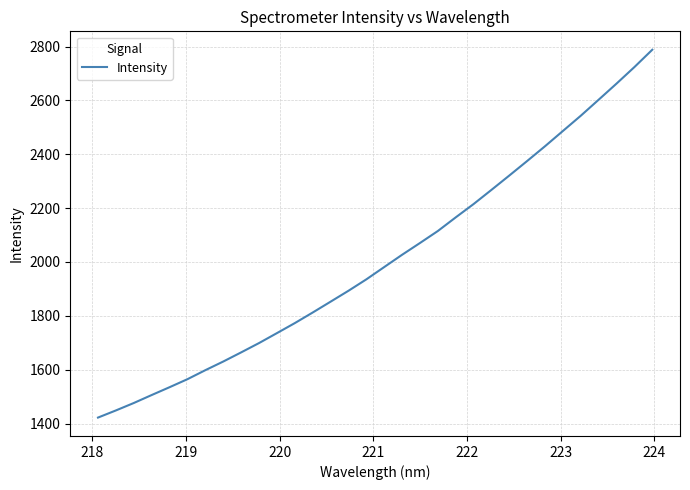

Is this an area chart (filled region under the line)?

No